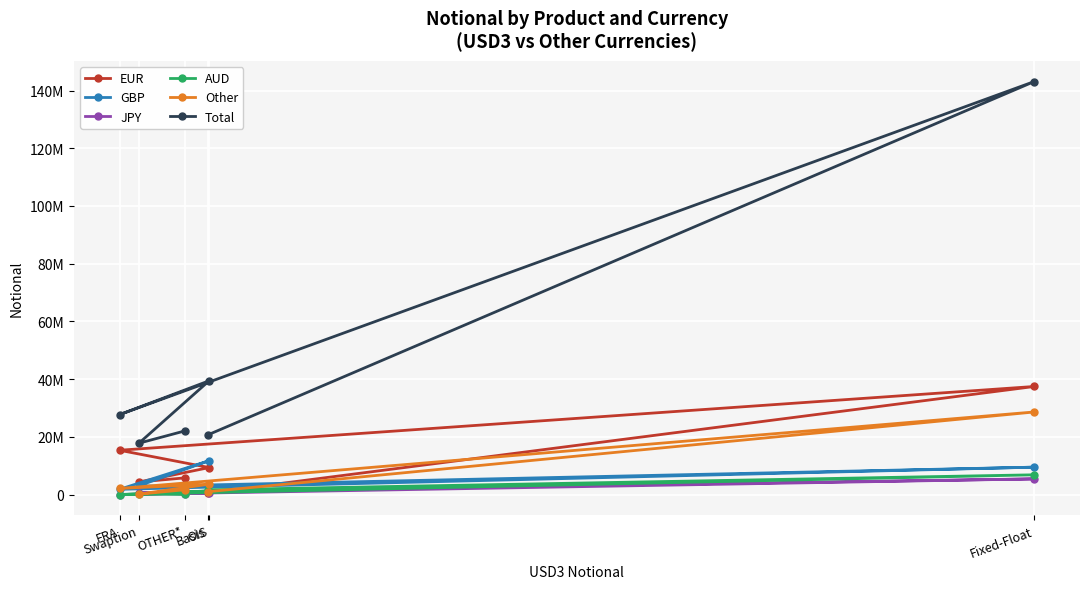

At which label is Other closest to 14378655?

OIS